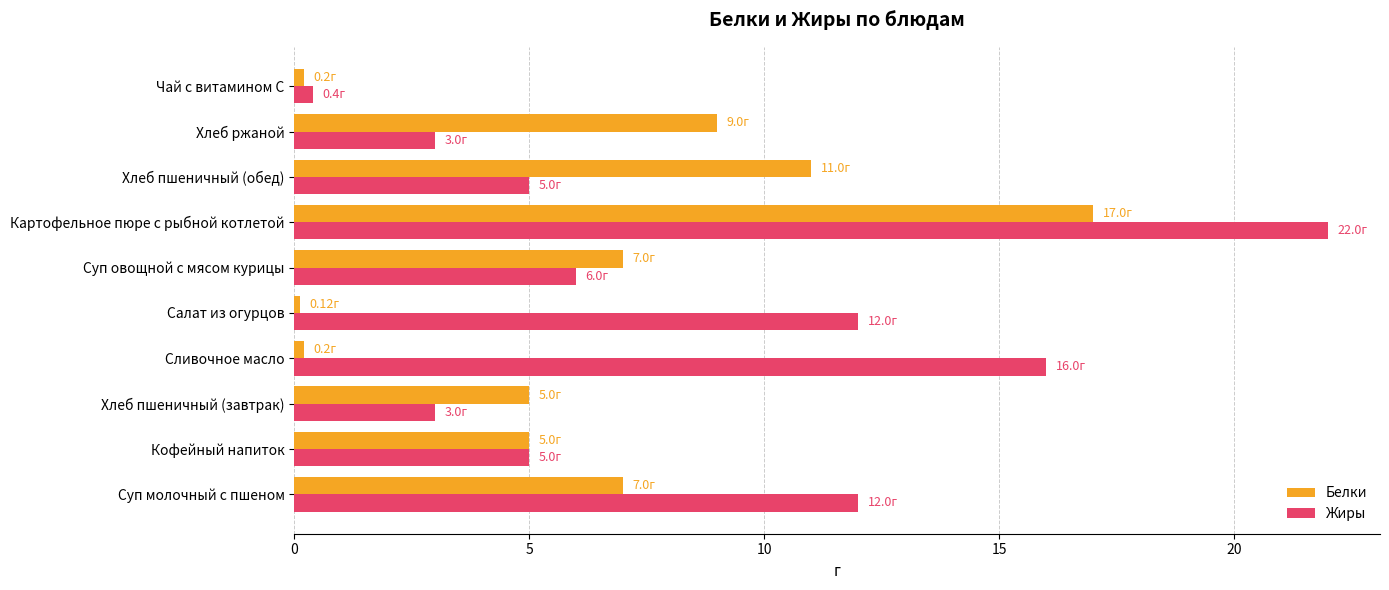

Rank the series by their average value, from highest to lowest.

Жиры, Белки